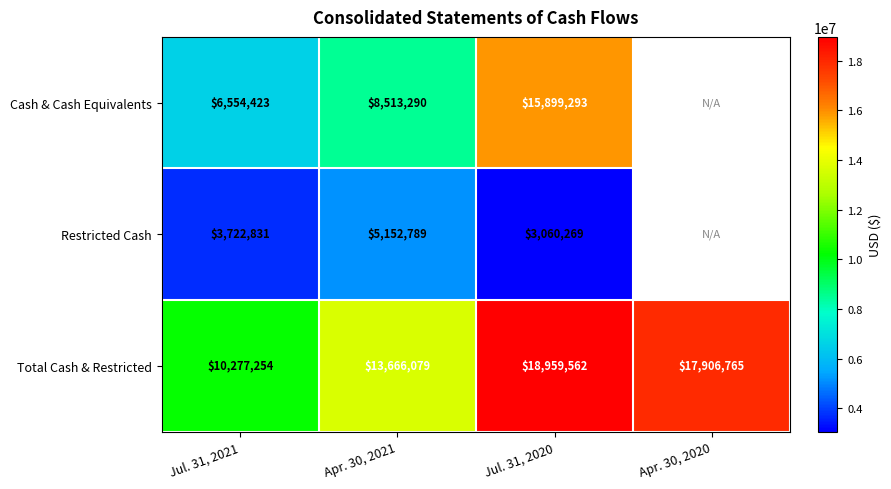

Where does the Total Cash & Restricted series first go above 17906765?

Jul. 31, 2020